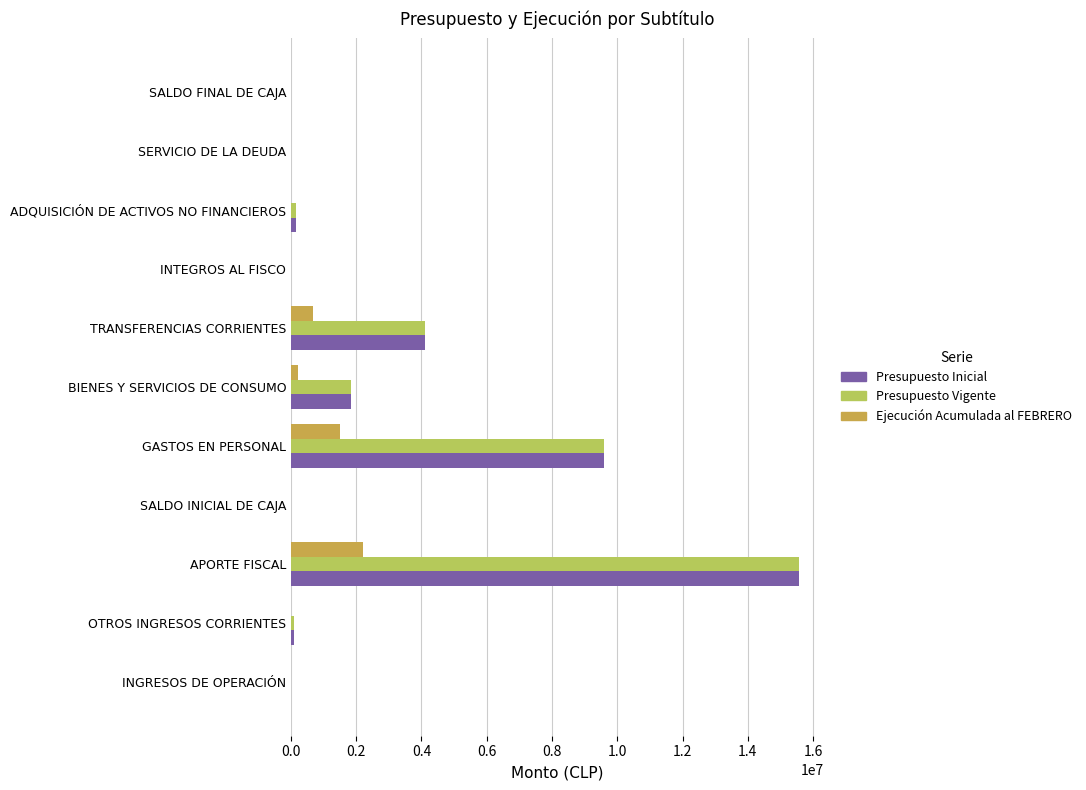

The Ejecución Acumulada al FEBRERO series shows -1055409 at SERVICIO DE LA DEUDA. True or false?

False